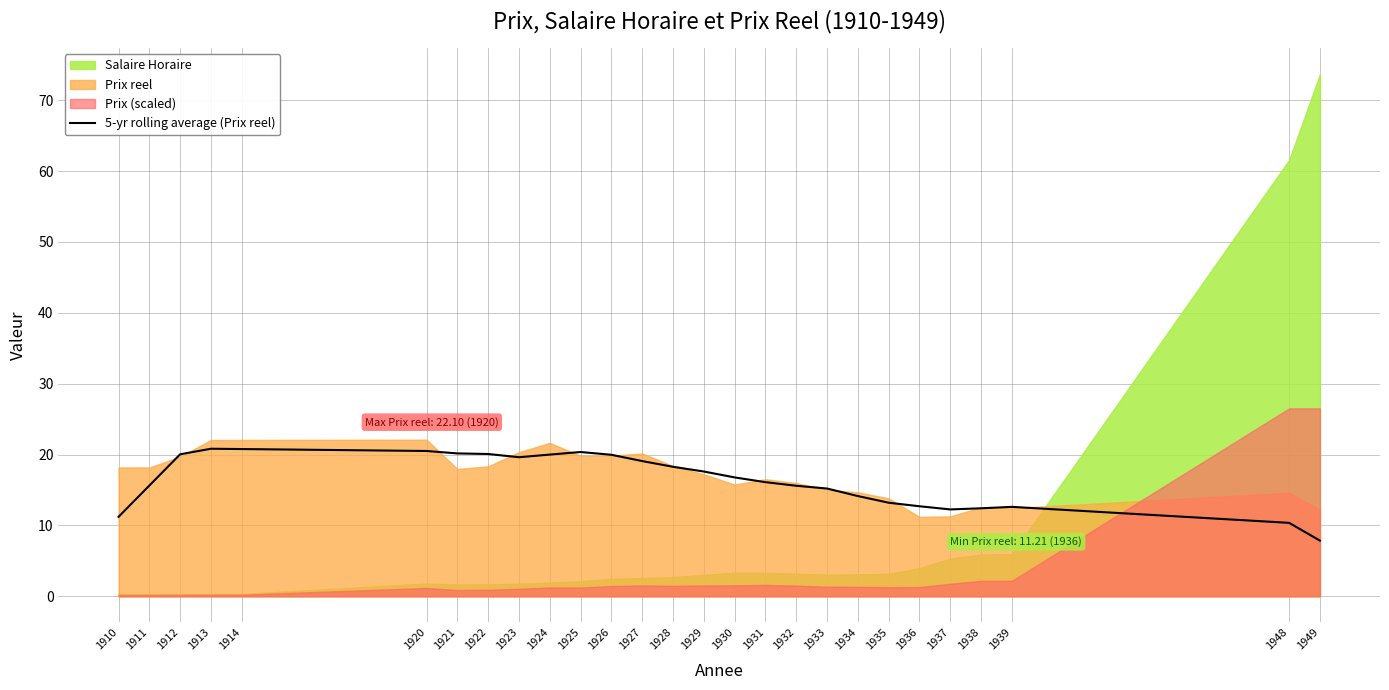

Reading left to right, what are all the values shown in this chart?

1910=11.2	1911=15.6	1912=20.0	1913=20.8	1914=20.8	1920=20.5	1921=20.2	1922=20.1	1923=19.6	1924=20.0	1925=20.4	1926=20.0	1927=19.1	1928=18.3	1929=17.6	1930=16.8	1931=16.1	1932=15.6	1933=15.2	1934=14.1	1935=13.2	1936=12.7	1937=12.3	1938=12.4	1939=12.6	1948=10.4	1949=7.9